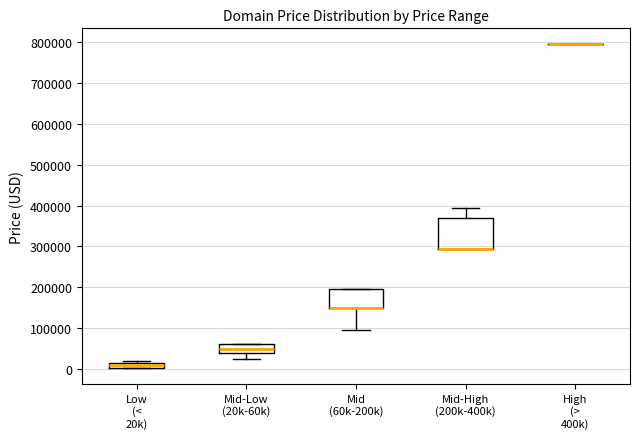

Where is the upper edge of the box for Mid-High (200k-400k) on the y-axis? The values are not printed on the chart, so give them approximately, as read against the axis.

370000